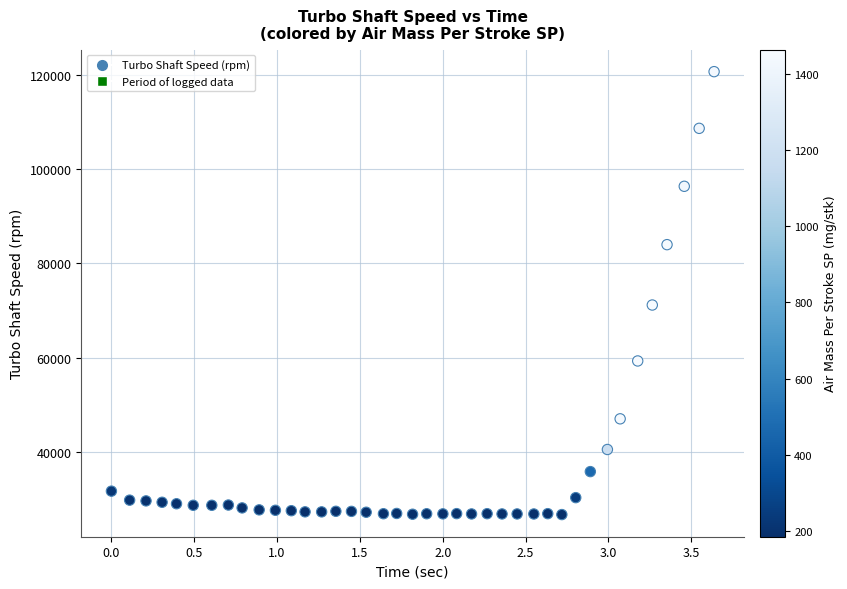

What is the range of Y values (max minus min)?

94043